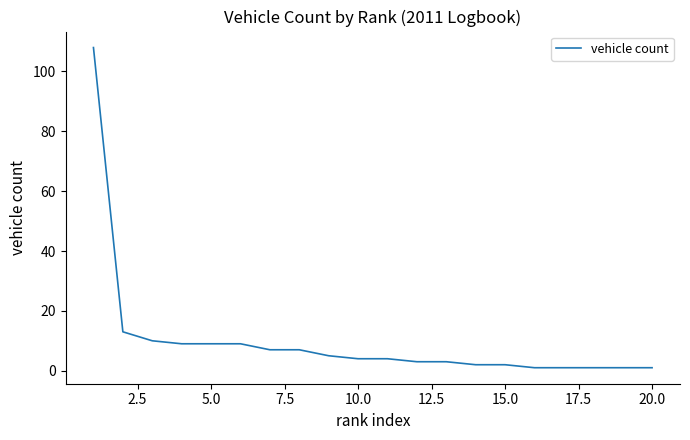

What is the maximum value shown in the chart?

108